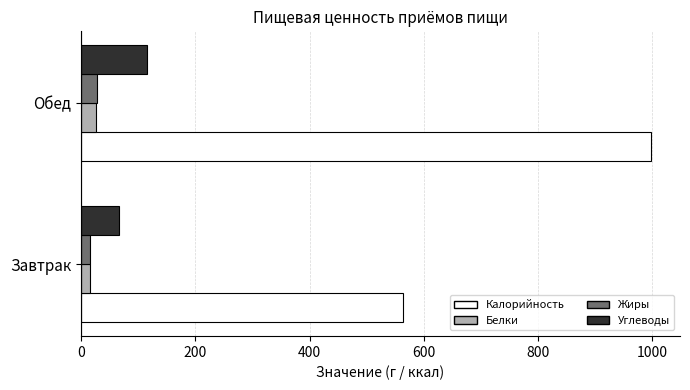

Count the Белки values in the range 16 to 26.

2